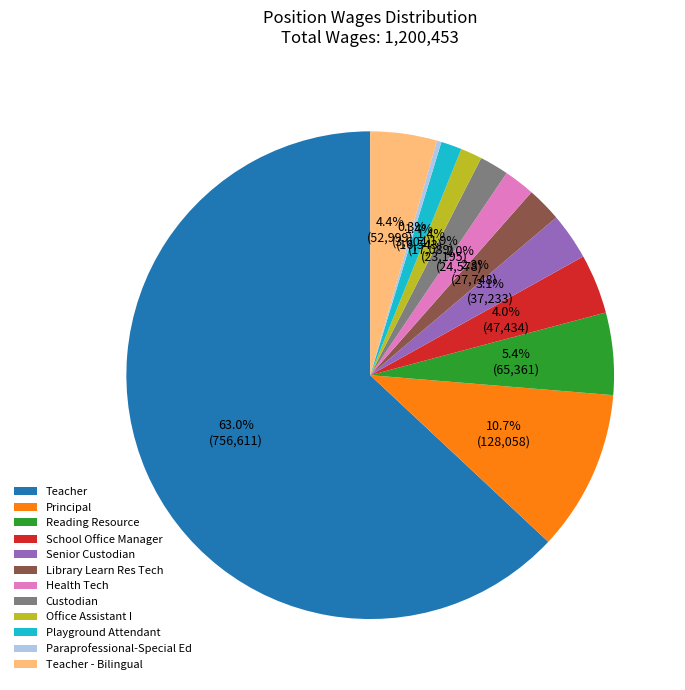

To the nearest percent, what is the combined percentage of Office Assistant I and Teacher?

64%